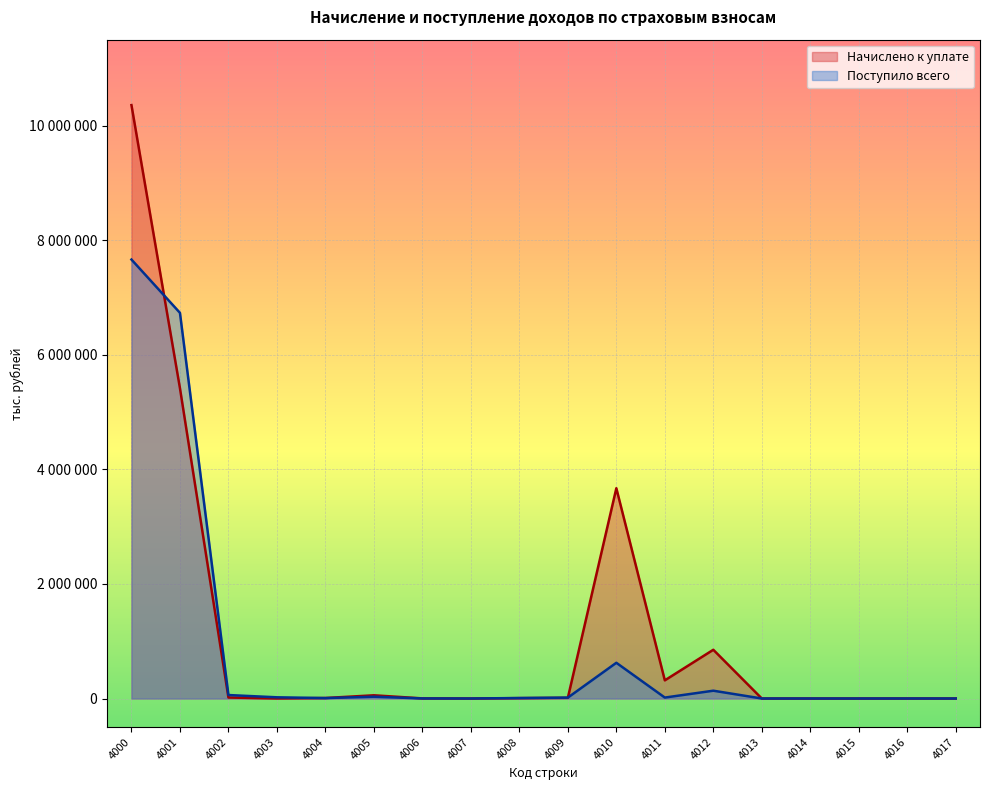

Between 4009 and 4017, which is larger?

4009